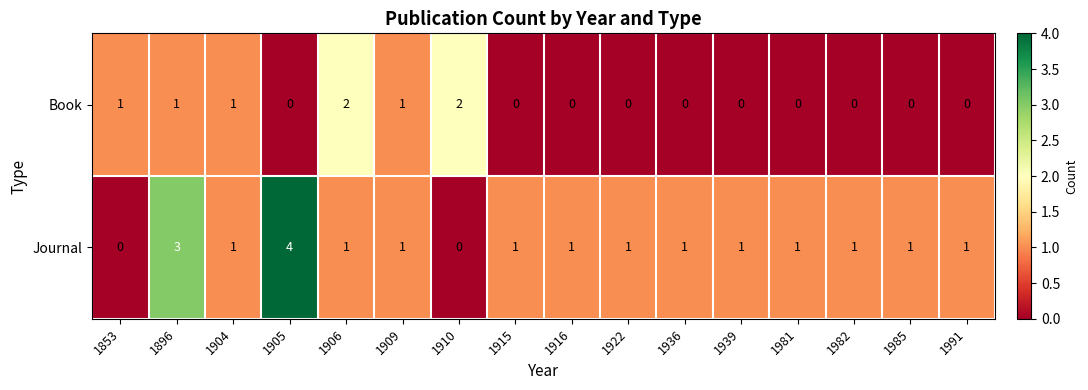

Which series has the largest total across all categories?

Journal